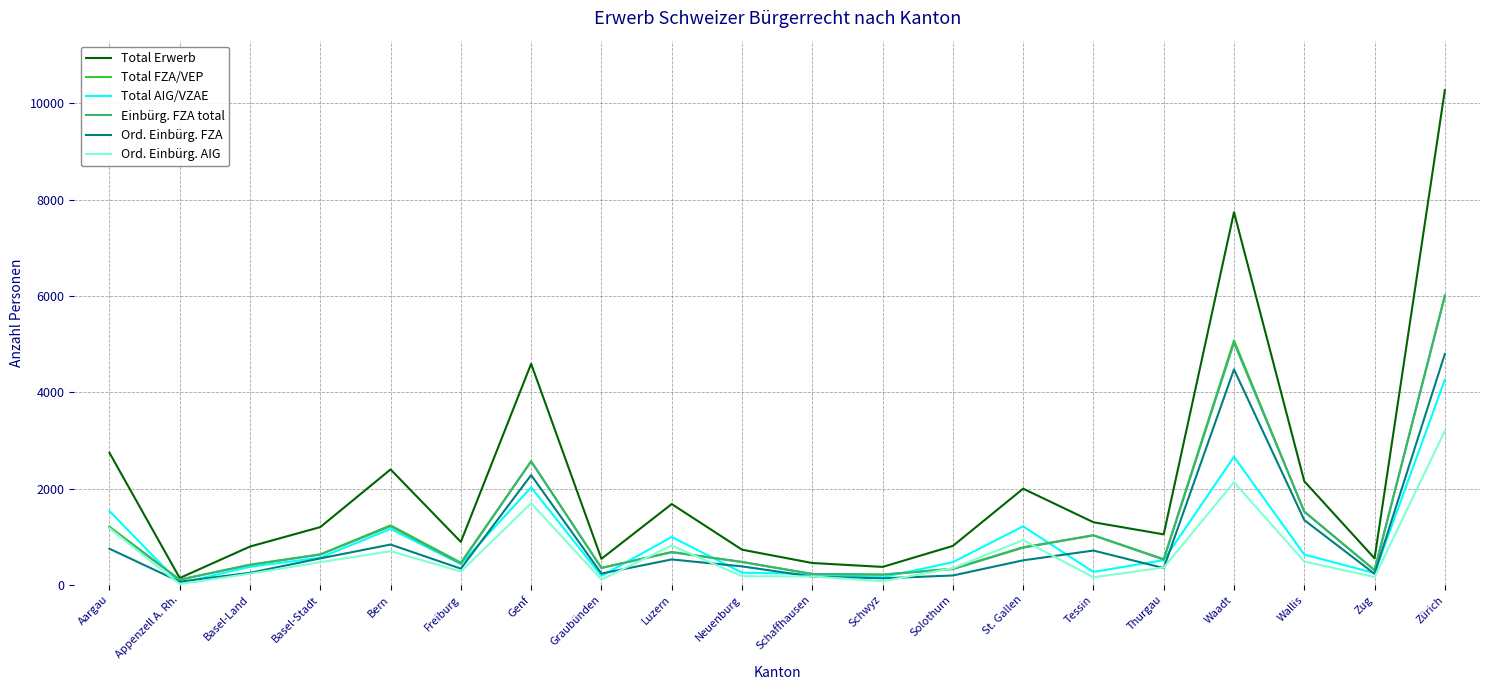

The Ord. Einbürg. FZA series shows 4476 at Waadt. True or false?

True